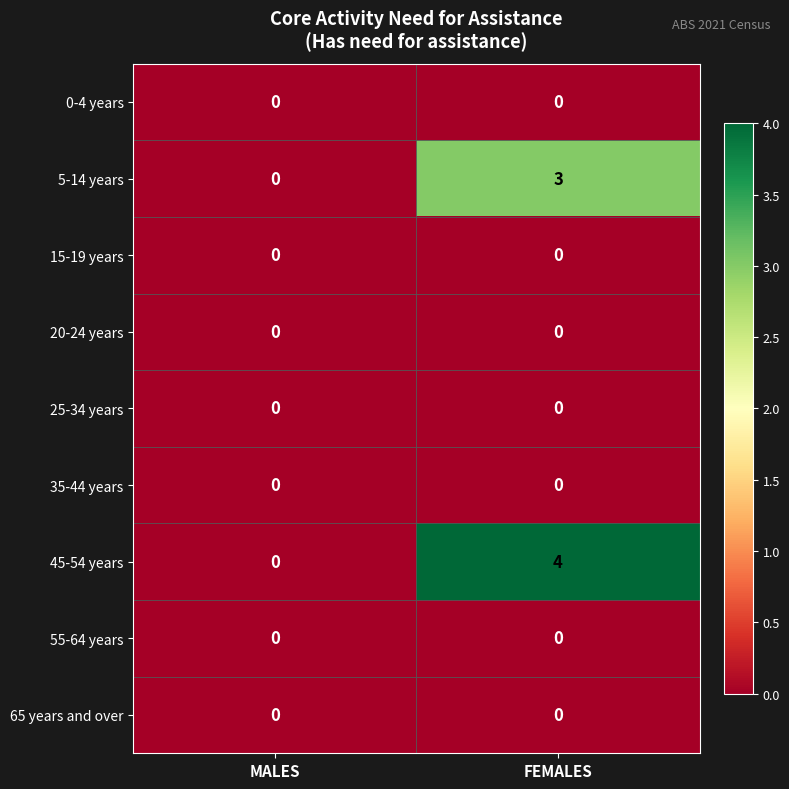

Which series has the largest total across all categories?

45-54 years